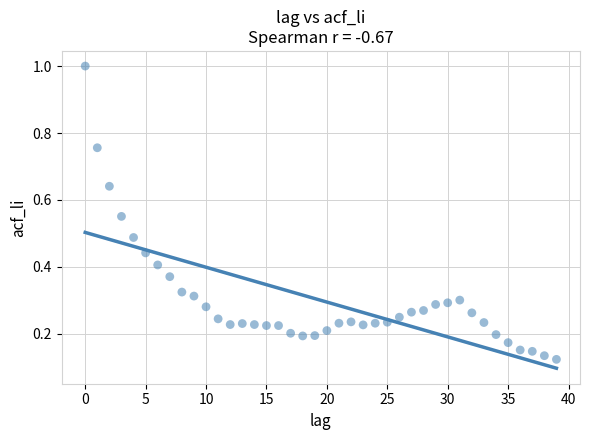

What is the range of Y values (max minus min)?

0.9